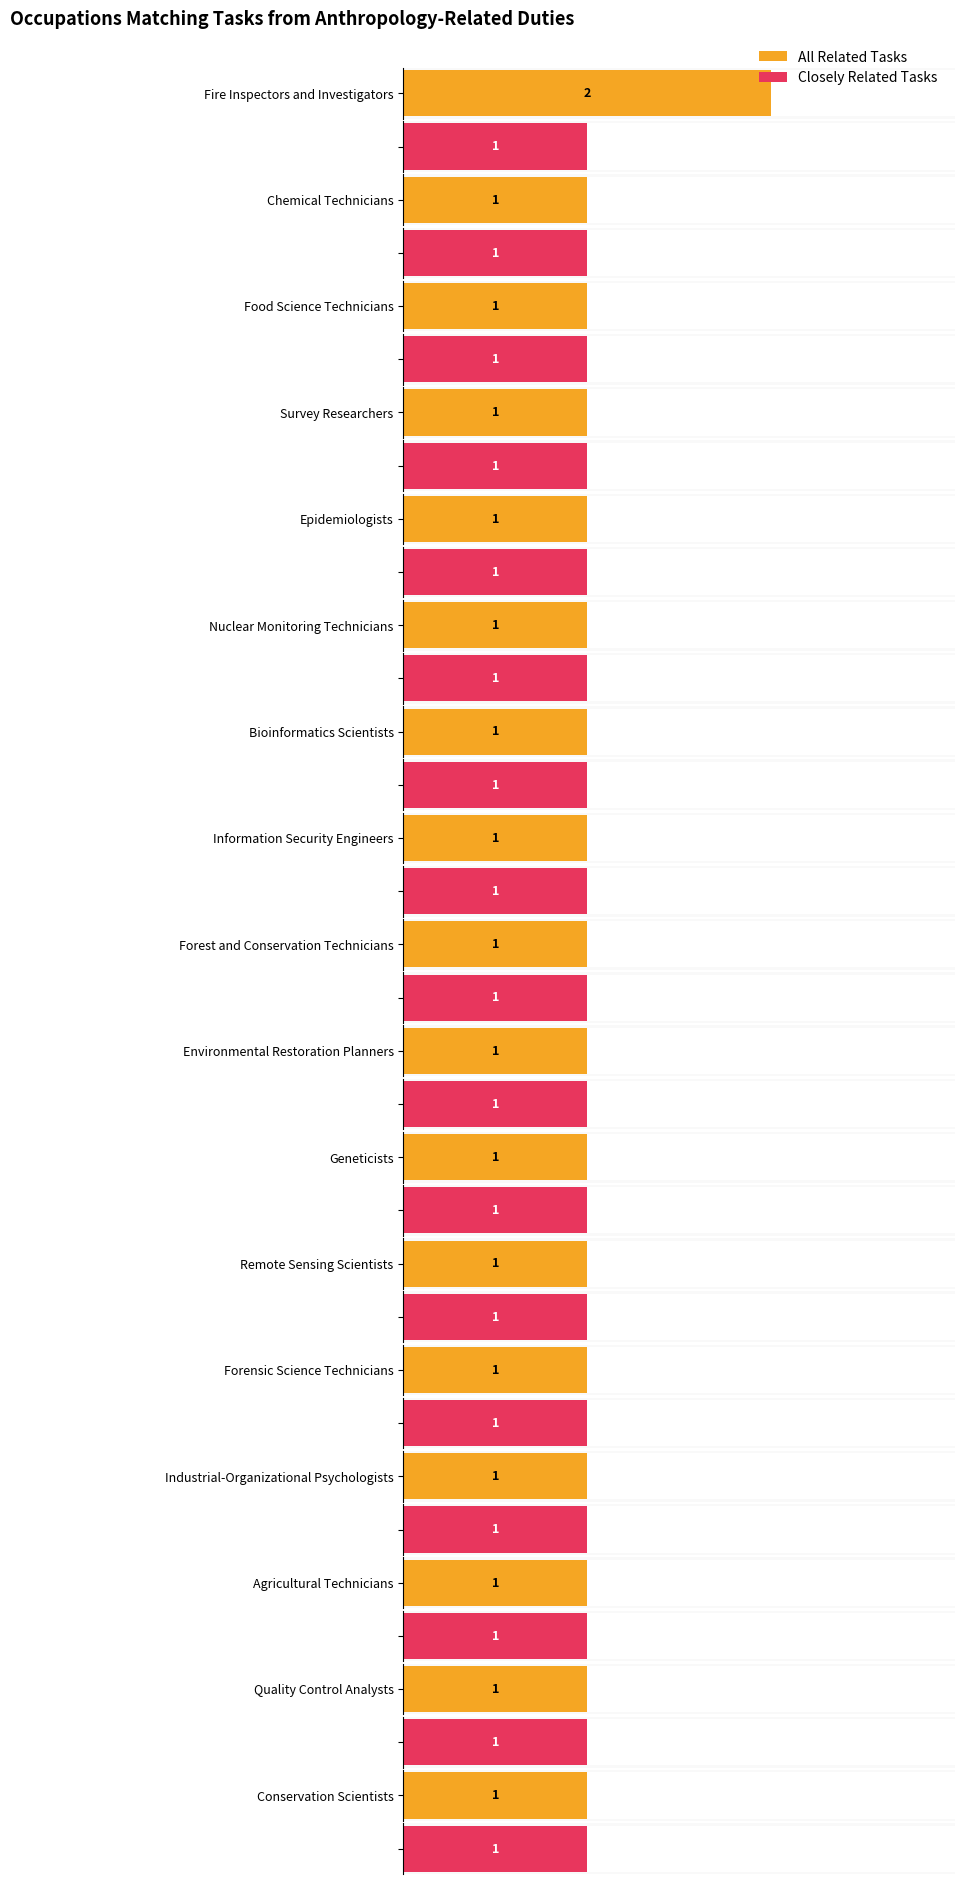

Rank the series by their average value, from highest to lowest.

All Related Tasks, Closely Related Tasks